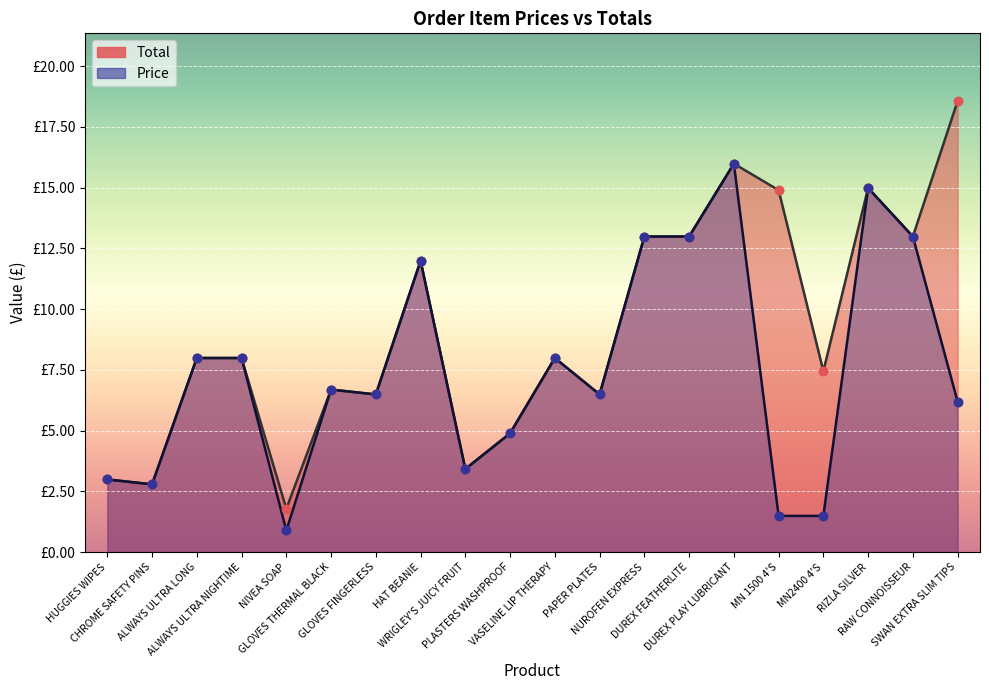

Which series has the largest Y range (max minus min)?

Total